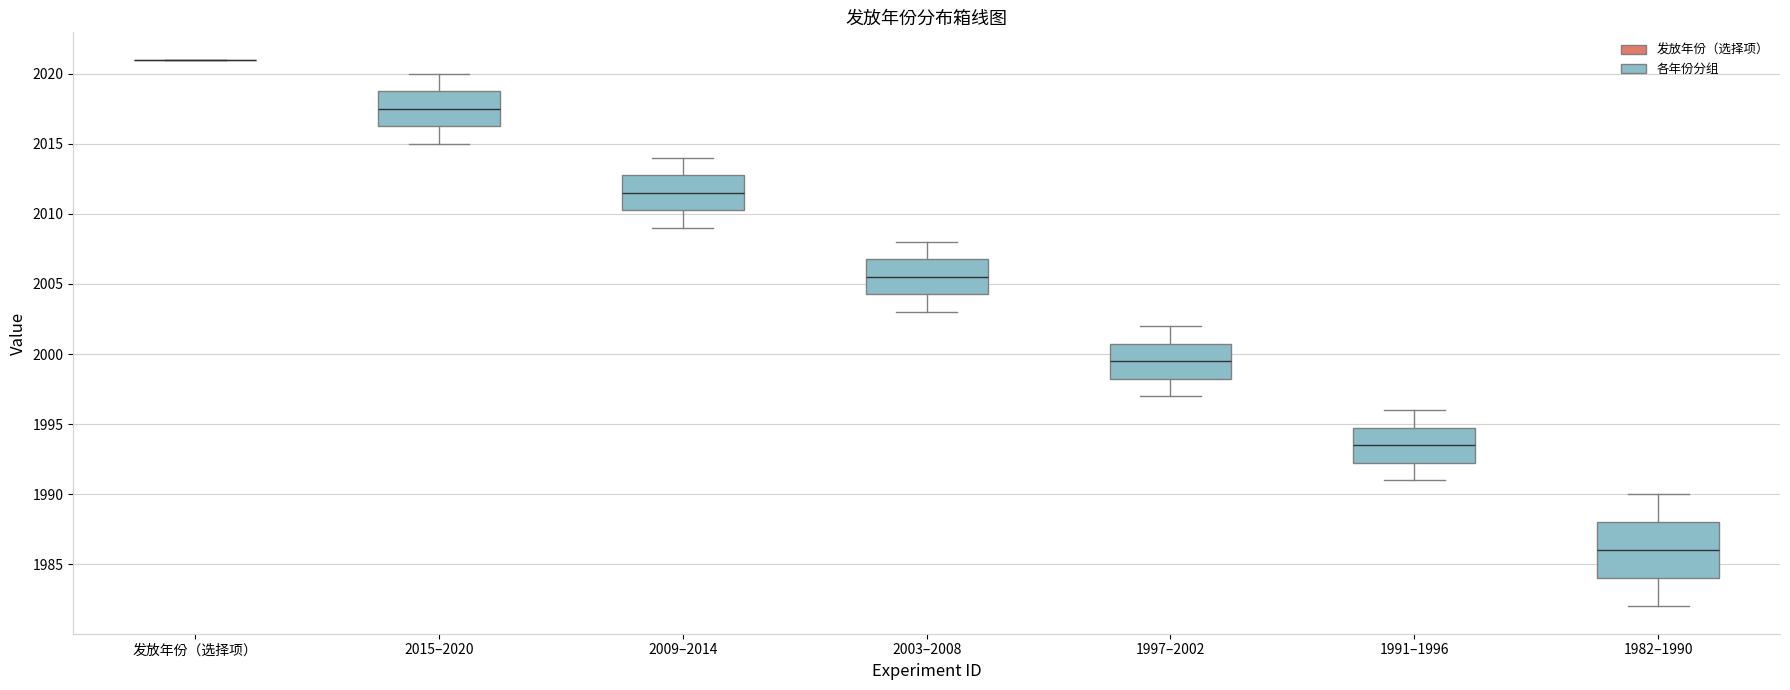

Which box is the tallest, from its lower edge to its upper edge?

1982–1990